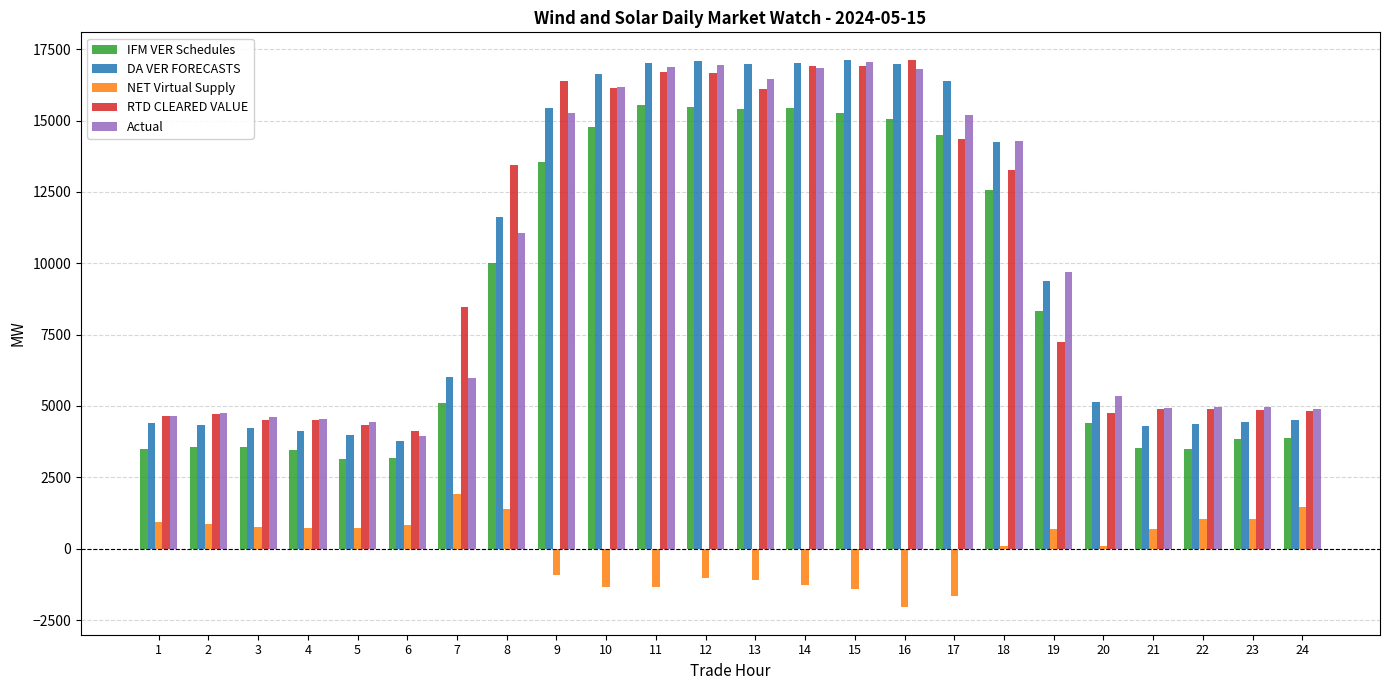

How many bars are there in each group?

5